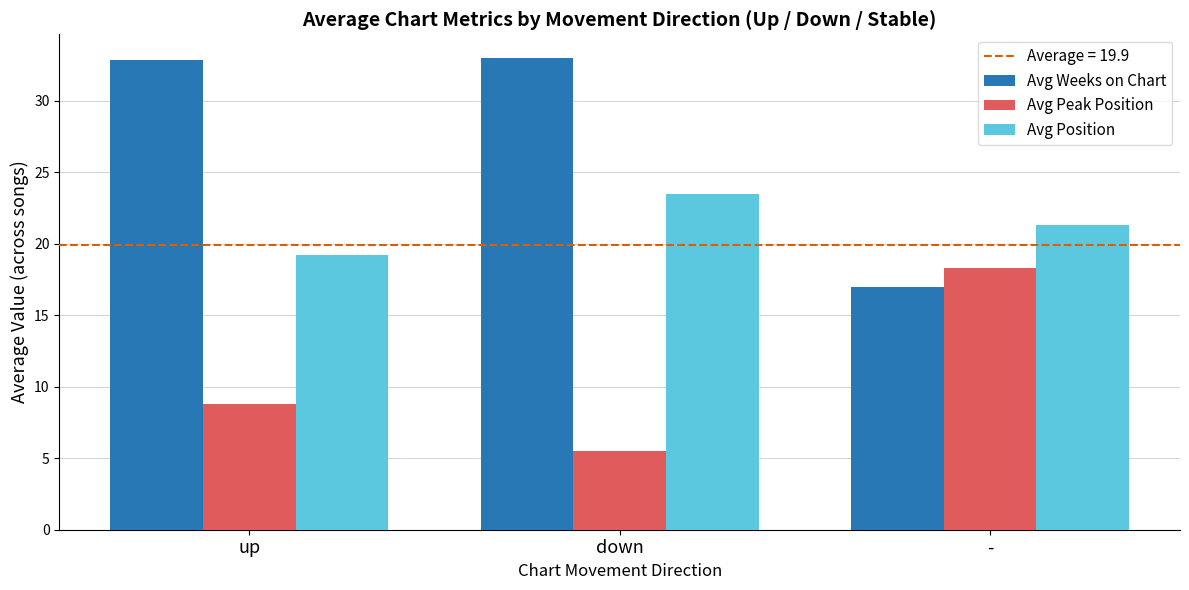

List the labels in order of Avg Peak Position value, largest first.

-, up, down